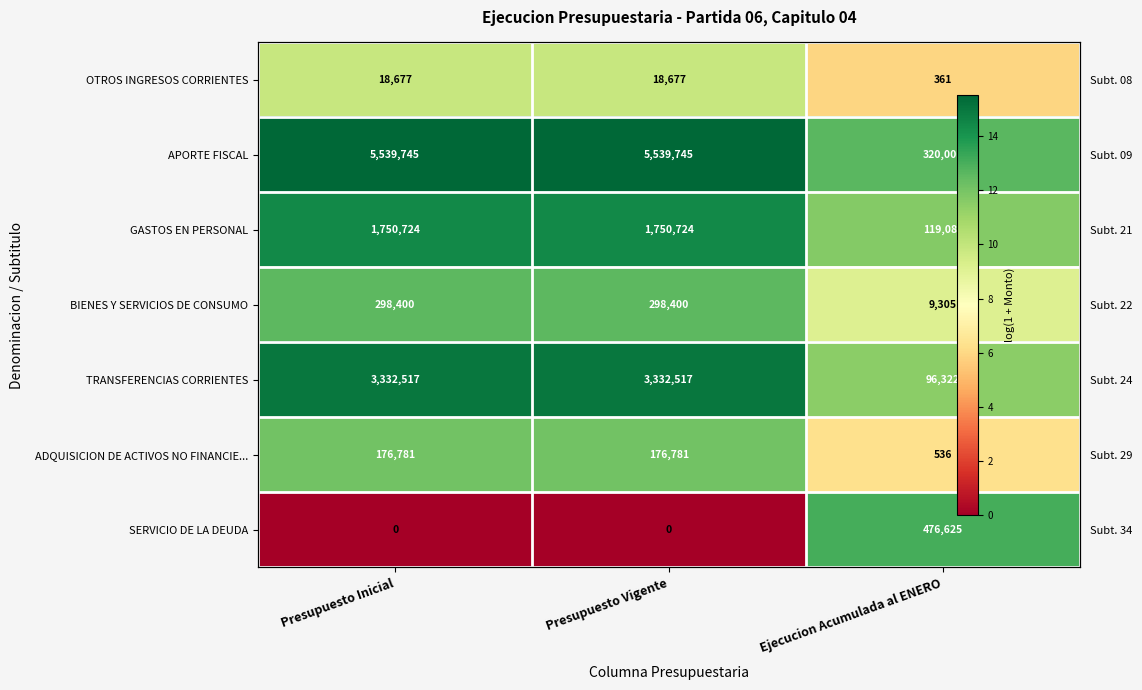

How many data points in ADQUISICION DE ACTIVOS NO FINANCIE... are above 12?

2